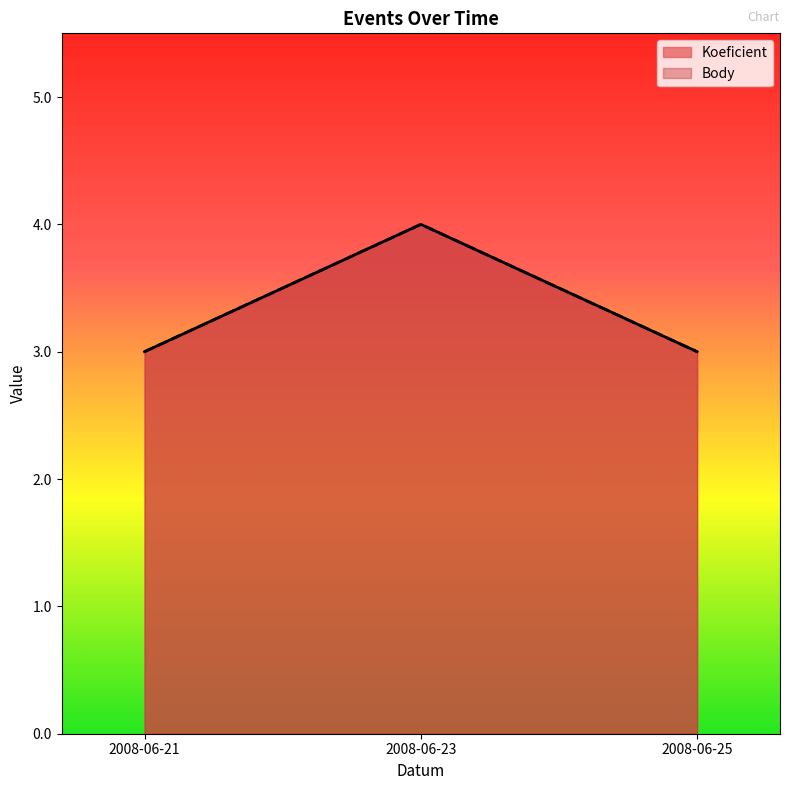

True or false: Body has a value of 3 at 2008-06-25.

True